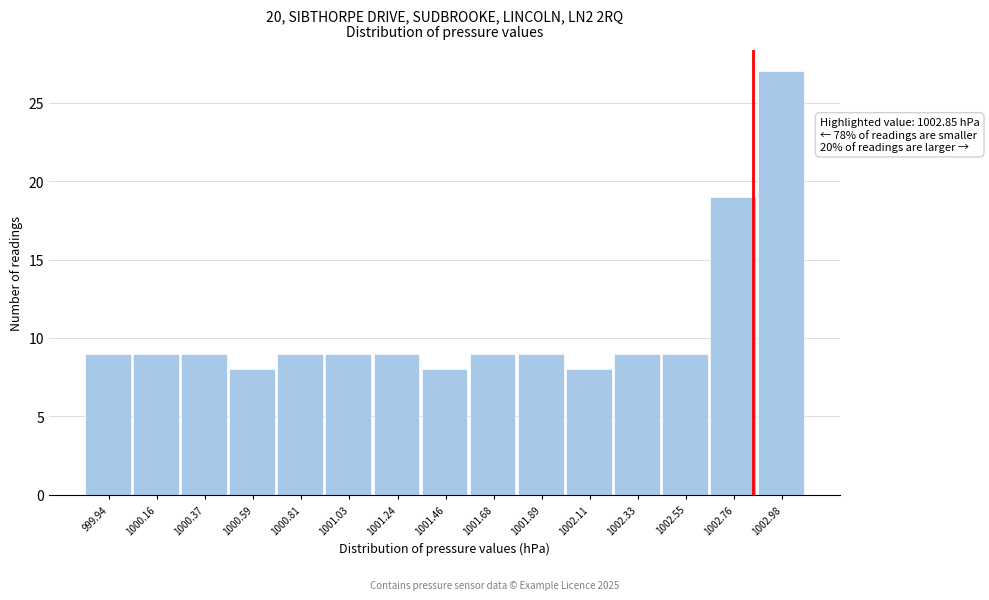

Which range on the x-axis has the tallest bar?

1002.85 to 1003.10